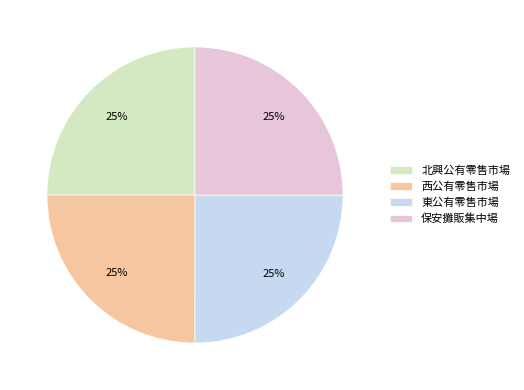

Does 保安攤販集中場 represent more than half of the total?

No